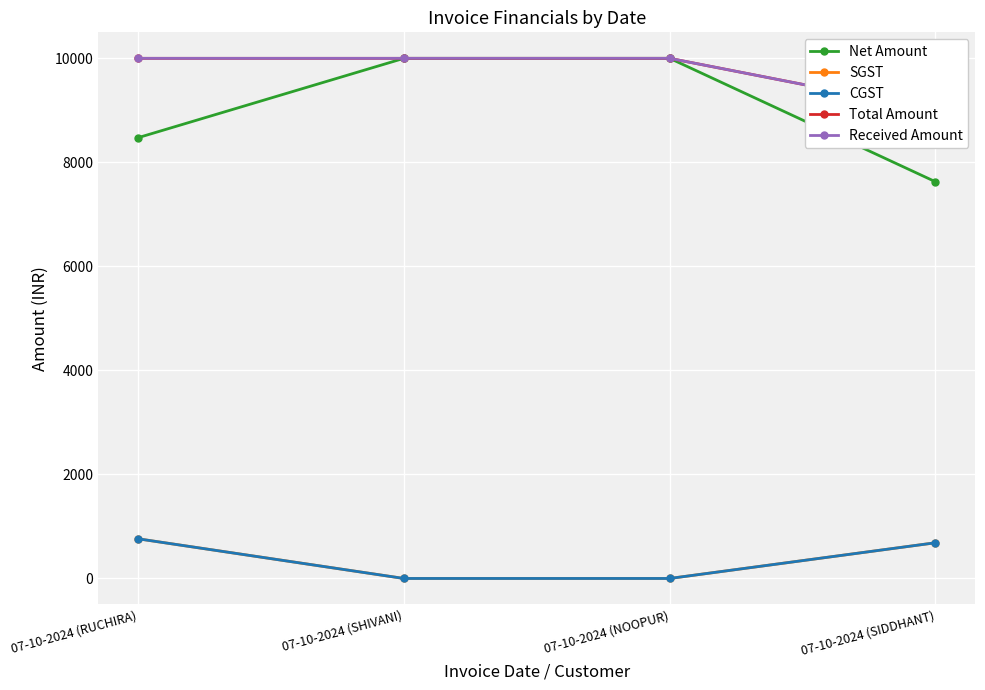

Reading left to right, extract all data points from this chart.

Net Amount: 07-10-2024 (RUCHIRA)=8474.6	07-10-2024 (SHIVANI)=10000.0	07-10-2024 (NOOPUR)=10000.0	07-10-2024 (SIDDHANT)=7627.1
SGST: 07-10-2024 (RUCHIRA)=762.7	07-10-2024 (SHIVANI)=0.0	07-10-2024 (NOOPUR)=0.0	07-10-2024 (SIDDHANT)=686.4
CGST: 07-10-2024 (RUCHIRA)=762.7	07-10-2024 (SHIVANI)=0.0	07-10-2024 (NOOPUR)=0.0	07-10-2024 (SIDDHANT)=686.4
Total Amount: 07-10-2024 (RUCHIRA)=10000.0	07-10-2024 (SHIVANI)=10000.0	07-10-2024 (NOOPUR)=10000.0	07-10-2024 (SIDDHANT)=9000.0
Received Amount: 07-10-2024 (RUCHIRA)=10000.0	07-10-2024 (SHIVANI)=10000.0	07-10-2024 (NOOPUR)=10000.0	07-10-2024 (SIDDHANT)=9000.0